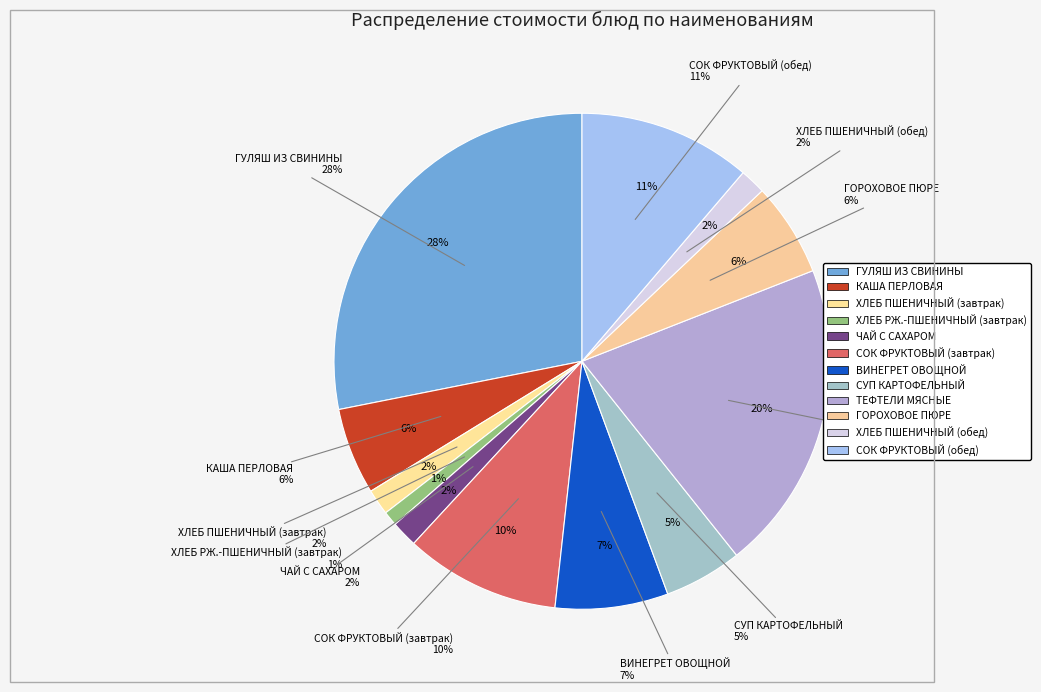

True or false: ХЛЕБ РЖ.-ПШЕНИЧНЫЙ (завтрак) accounts for 11% of the total.

False